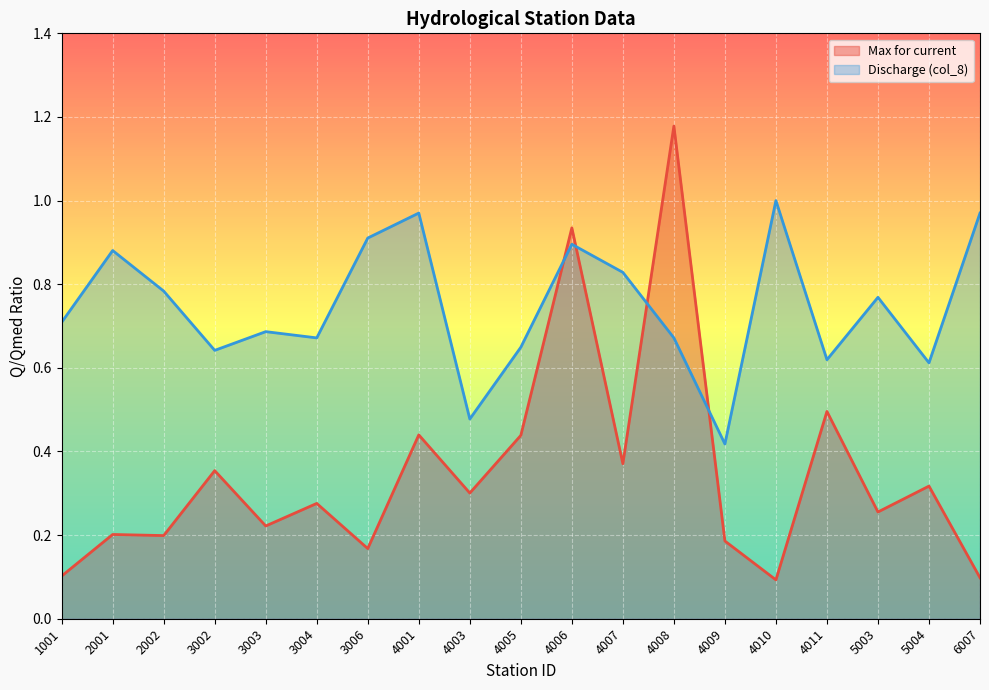

How many lines are shown in the chart?

2